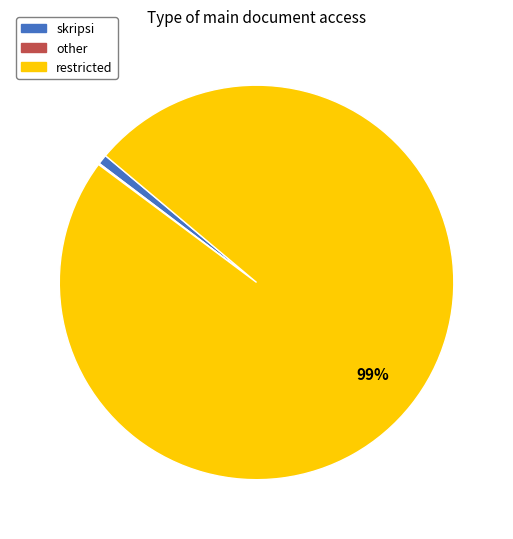

Which category has the biggest portion of the pie?

restricted